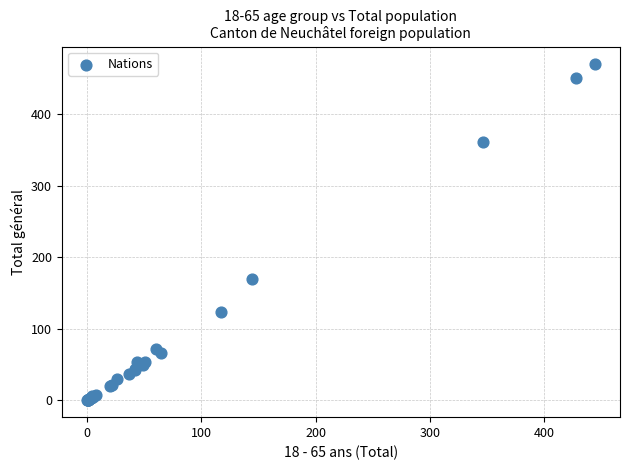

What Y value in the scatter plot is closest to 235?

170